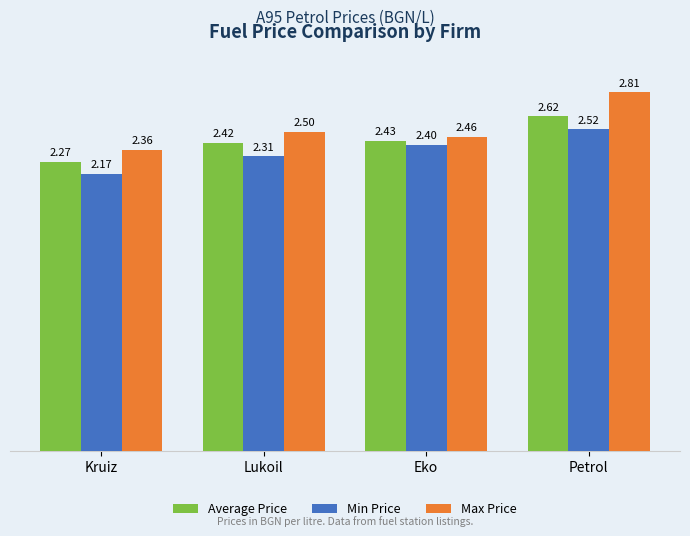

What is the difference between the highest and lowest values at Petrol?

0.3